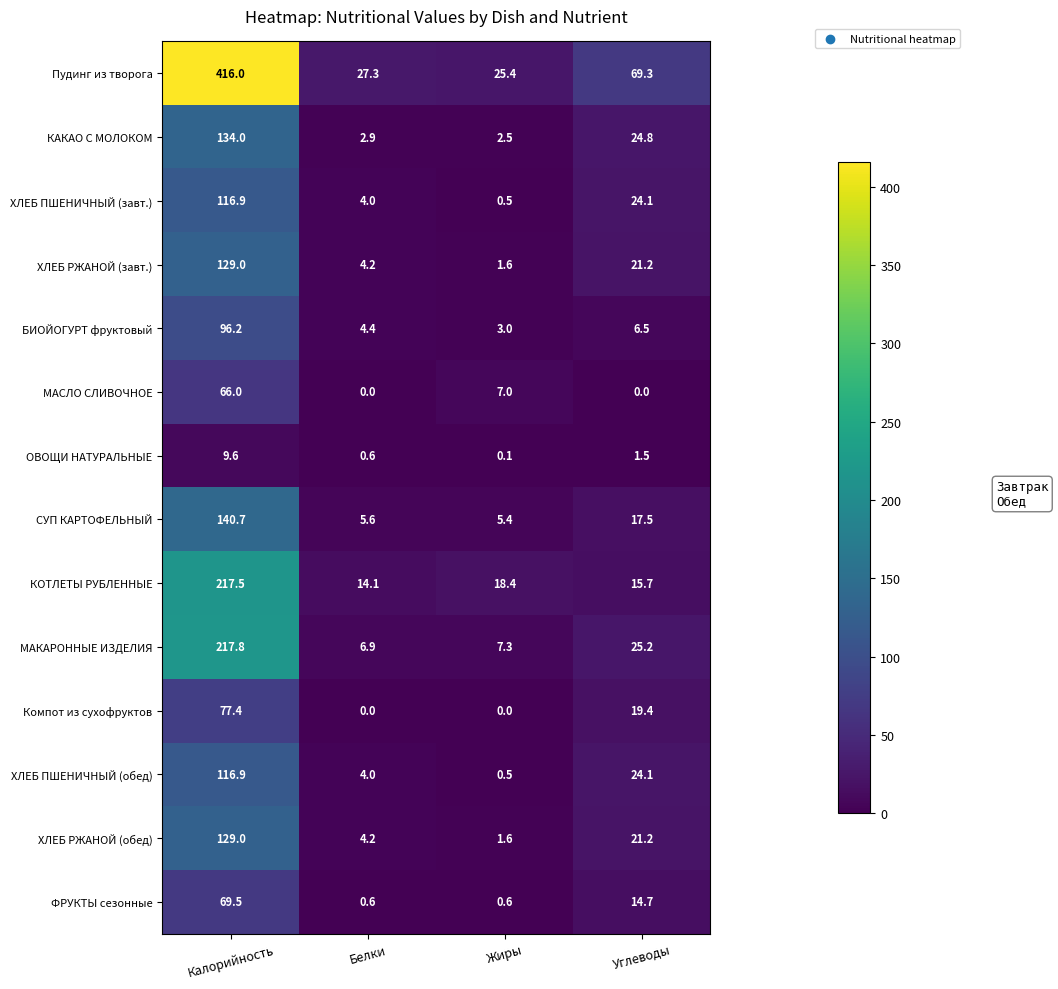

The КАКАО С МОЛОКОМ series shows 35.6 at Углеводы. True or false?

False